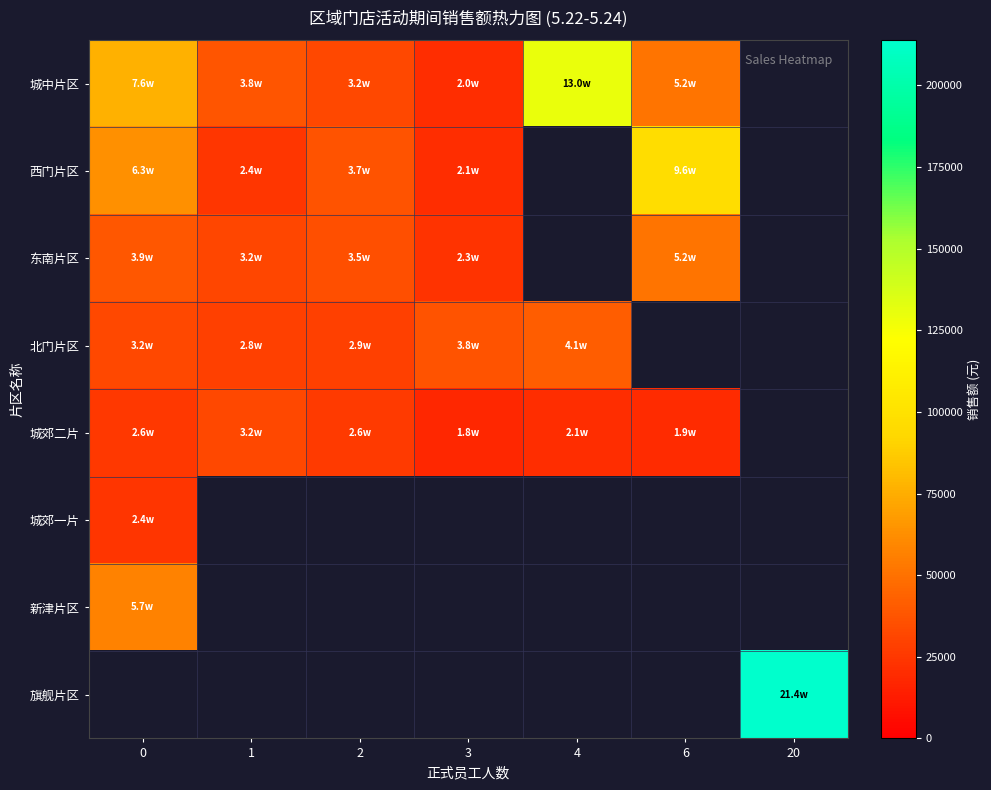

Which series changed the most between 0 and 4?

城中片区